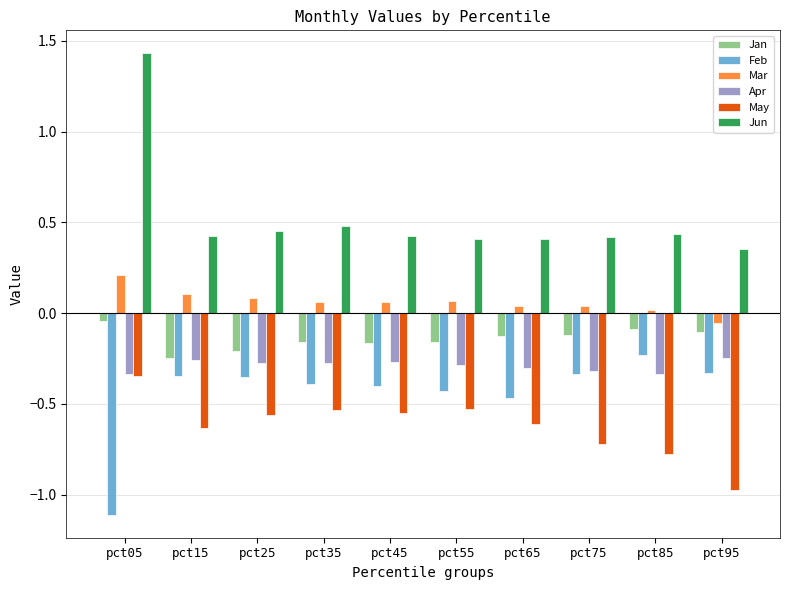

Count the number of data series in this chart.

6